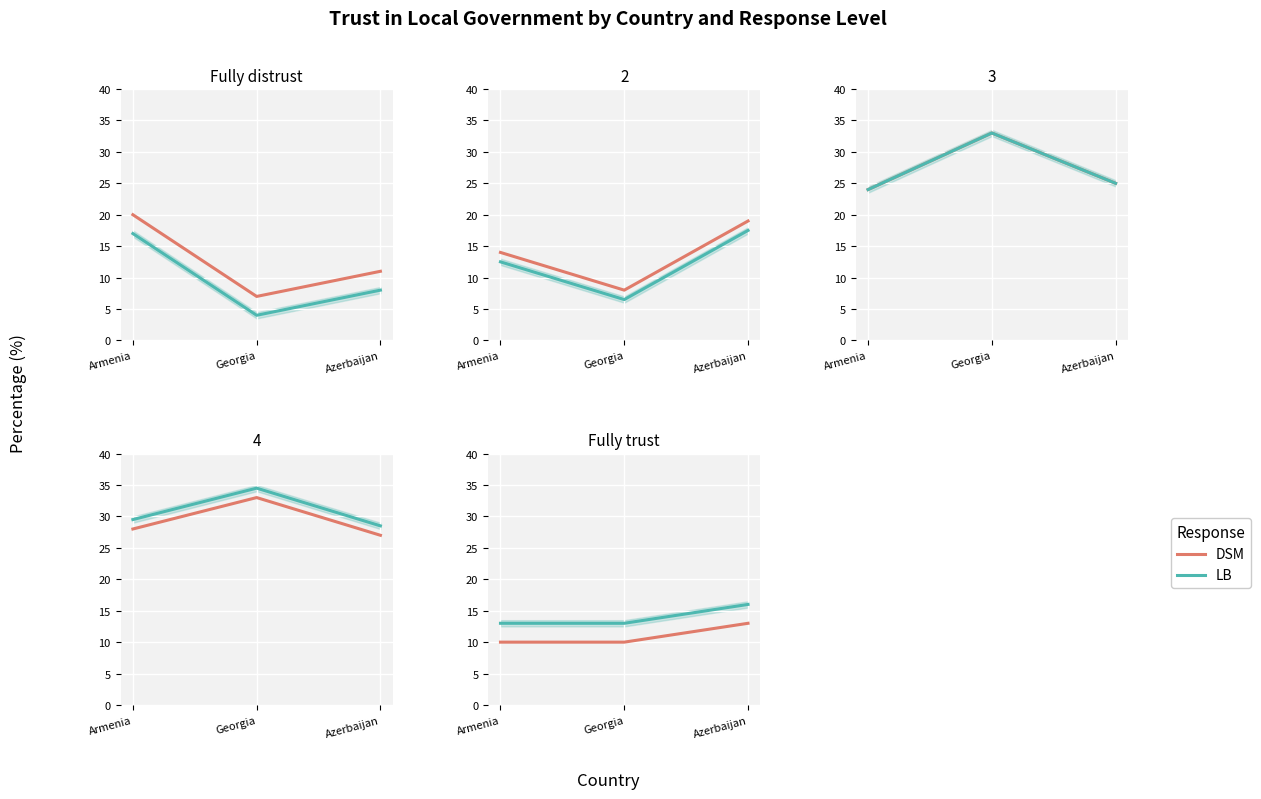

Is the value of LB at Armenia greater than the value of DSM at Armenia?

Yes